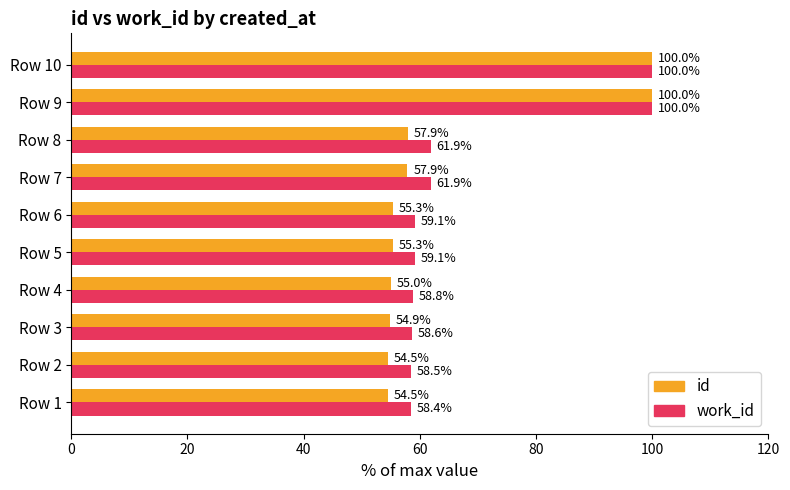

What is the smallest value displayed?

54.5